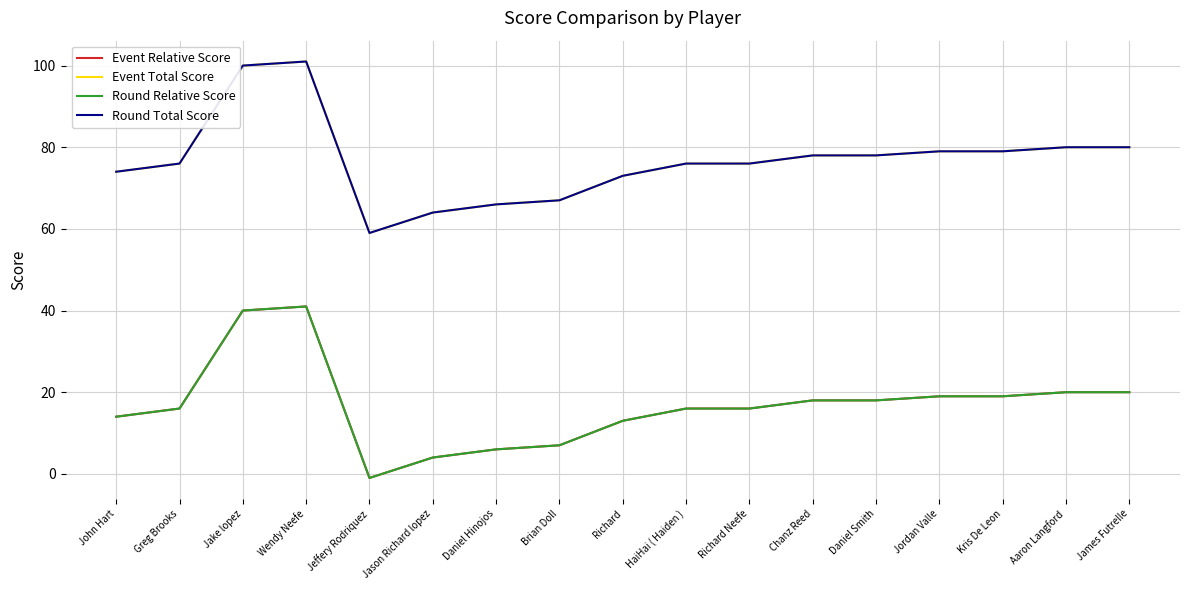

True or false: Event Total Score has more than 1 points higher than both neighbors.

False